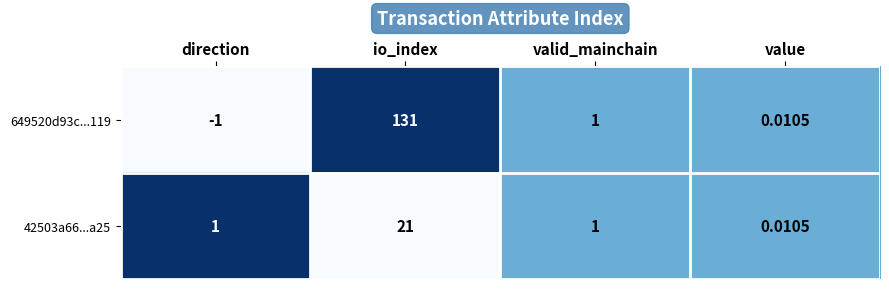

List the labels in order of 649520d93c...119 value, smallest first.

direction, value, valid_mainchain, io_index